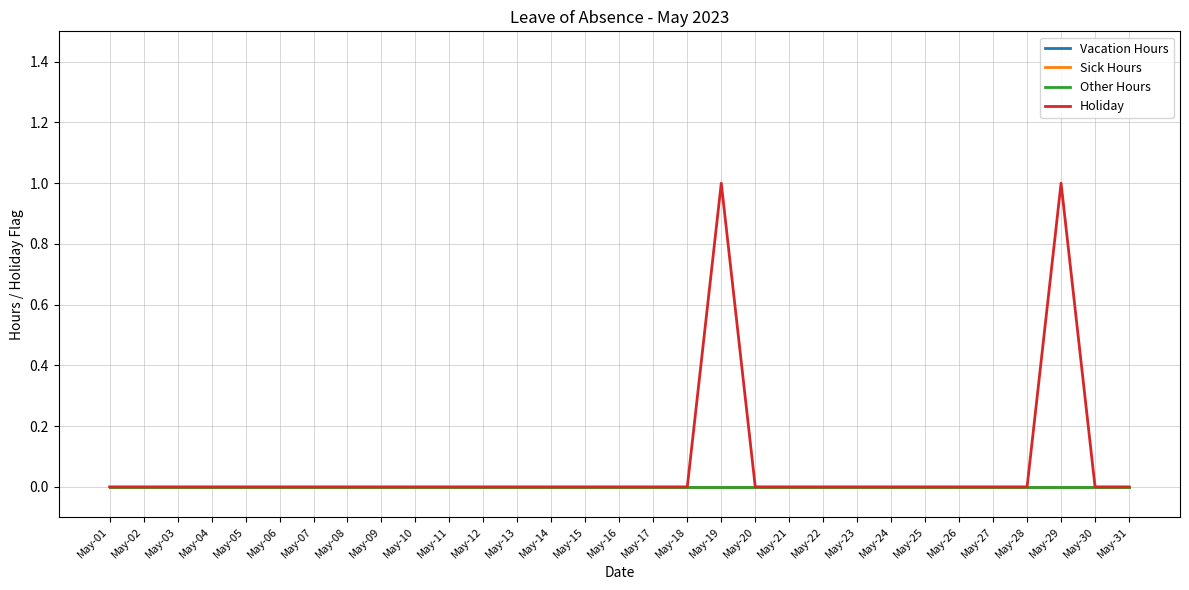

Which series has the largest total across all categories?

Holiday